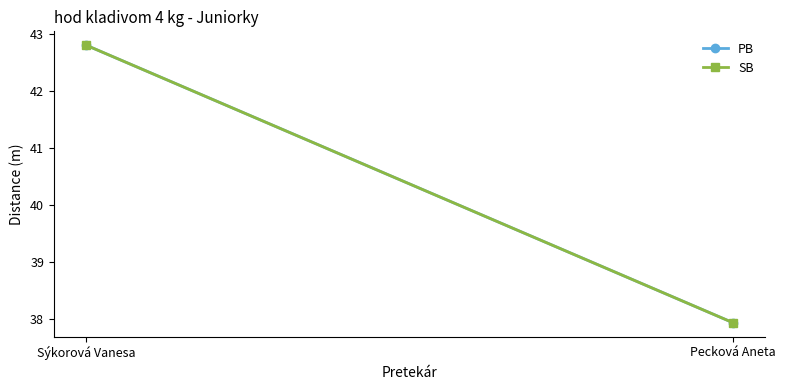

Reading right to left, what are all the values shown in this chart?

PB: 37.9	42.8
SB: 37.9	42.8